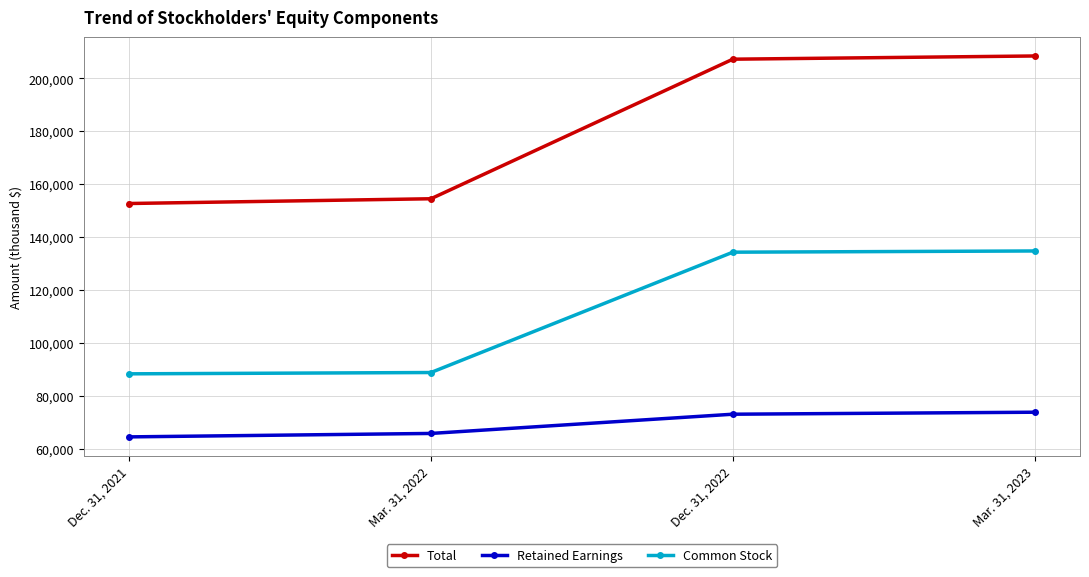

What is the difference between the highest and lowest values at Mar. 31, 2023?

134679